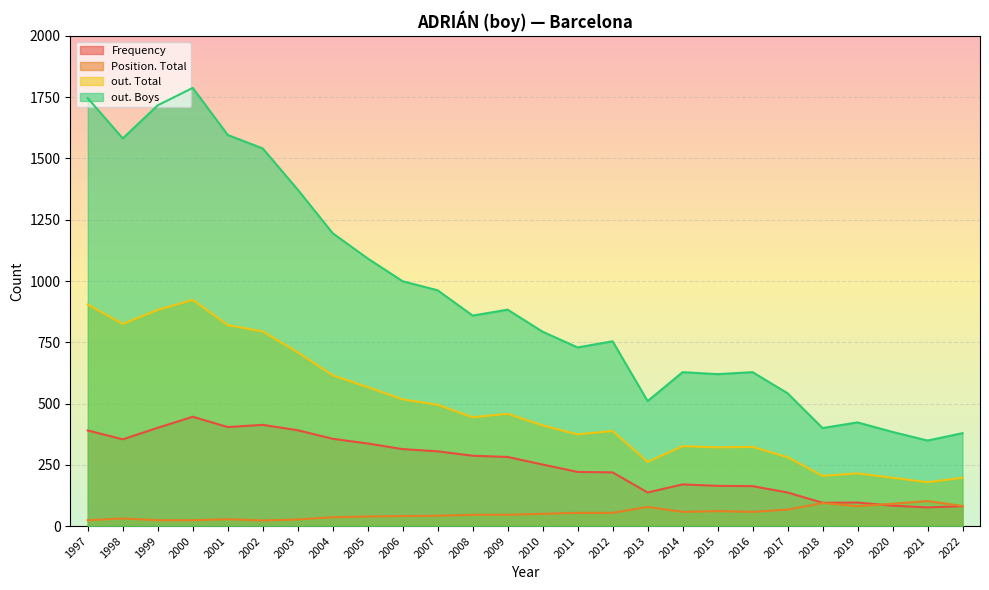

List the series in order of their overall mean, lowest first.

Position. Total, Frequency, out. Total, out. Boys